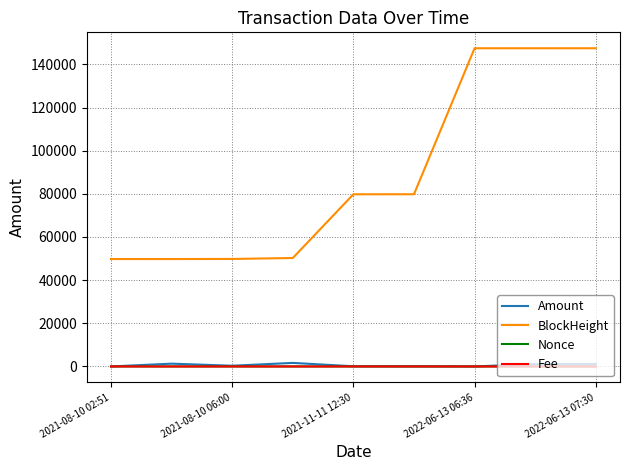

Is this an area chart (filled region under the line)?

No